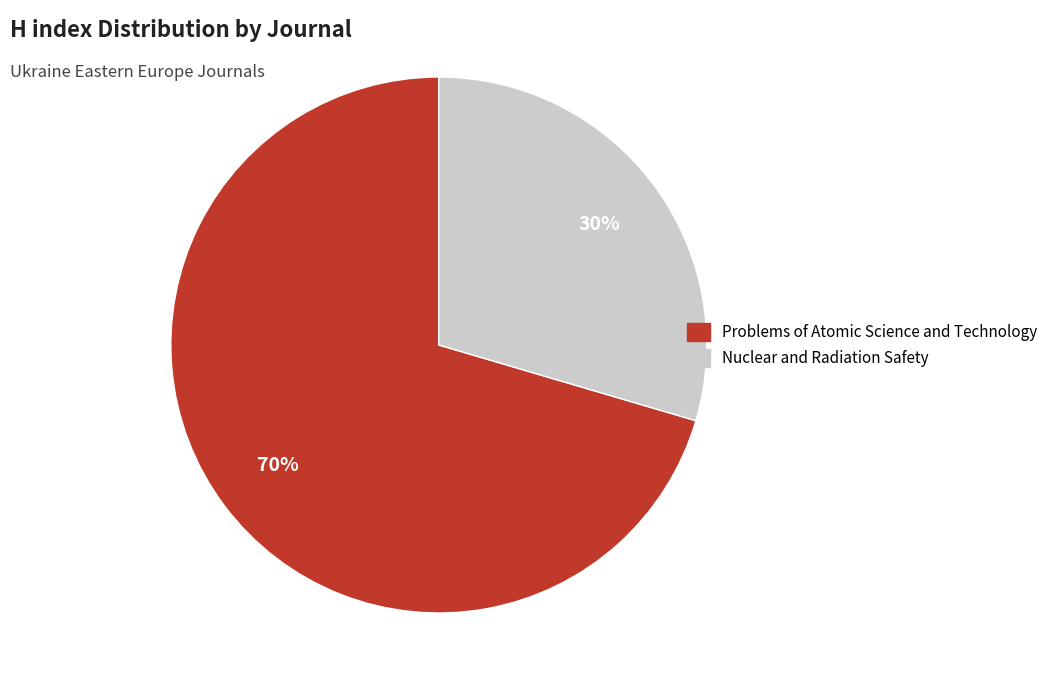

Count the number of slices in the pie.

2